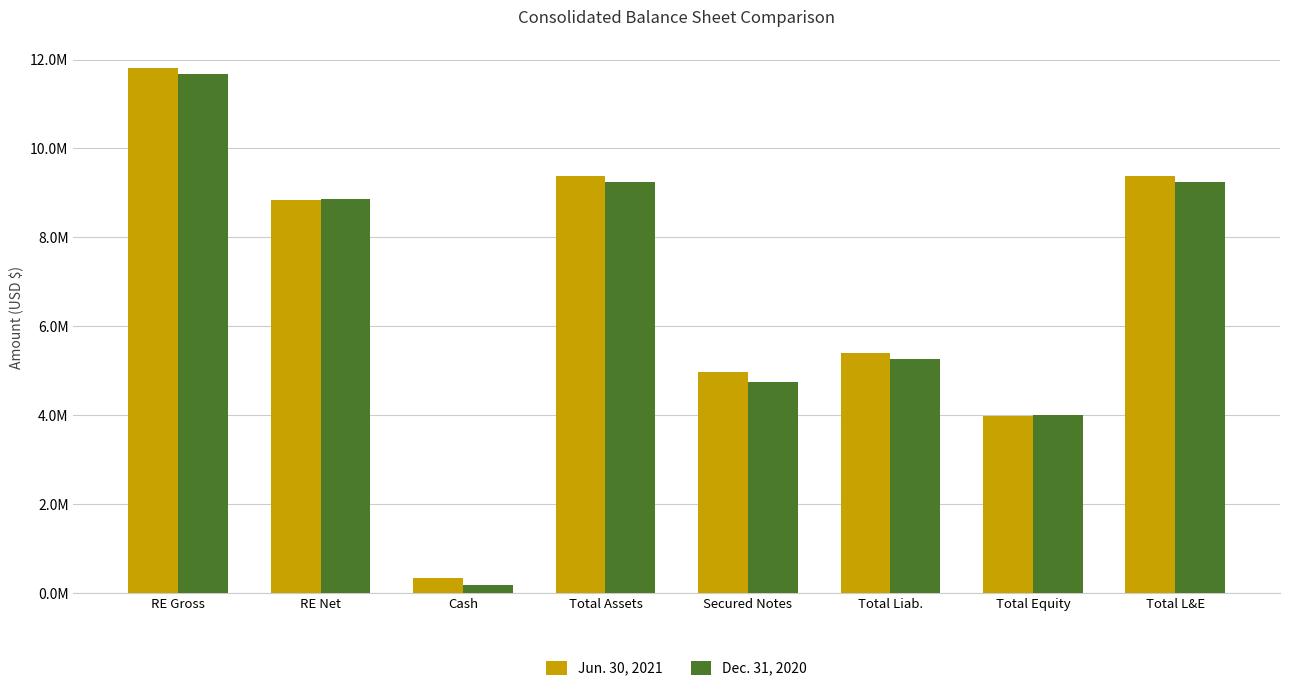

List the series in order of their peak value, highest first.

Jun. 30, 2021, Dec. 31, 2020